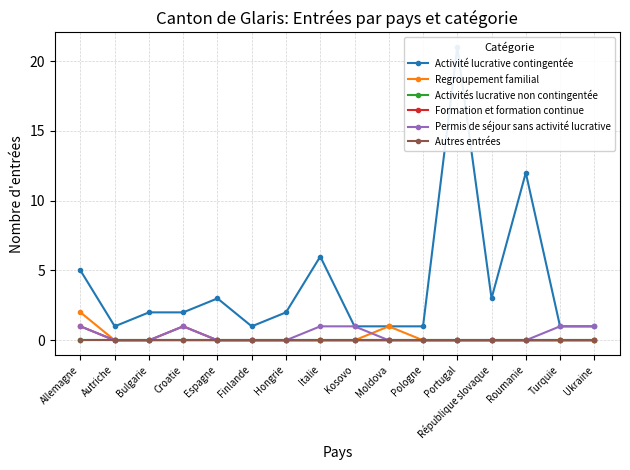

Reading left to right, transcribe all the data shown in this chart.

Activité lucrative contingentée: Allemagne=5	Autriche=1	Bulgarie=2	Croatie=2	Espagne=3	Finlande=1	Hongrie=2	Italie=6	Kosovo=1	Moldova=1	Pologne=1	Portugal=21	République slovaque=3	Roumanie=12	Turquie=1	Ukraine=1
Regroupement familial: Allemagne=2	Autriche=0	Bulgarie=0	Croatie=0	Espagne=0	Finlande=0	Hongrie=0	Italie=0	Kosovo=0	Moldova=1	Pologne=0	Portugal=0	République slovaque=0	Roumanie=0	Turquie=0	Ukraine=0
Activités lucrative non contingentée: Allemagne=0	Autriche=0	Bulgarie=0	Croatie=0	Espagne=0	Finlande=0	Hongrie=0	Italie=0	Kosovo=0	Moldova=0	Pologne=0	Portugal=0	République slovaque=0	Roumanie=0	Turquie=0	Ukraine=0
Formation et formation continue: Allemagne=1	Autriche=0	Bulgarie=0	Croatie=1	Espagne=0	Finlande=0	Hongrie=0	Italie=0	Kosovo=0	Moldova=0	Pologne=0	Portugal=0	République slovaque=0	Roumanie=0	Turquie=0	Ukraine=0
Permis de séjour sans activité lucrative: Allemagne=1	Autriche=0	Bulgarie=0	Croatie=1	Espagne=0	Finlande=0	Hongrie=0	Italie=1	Kosovo=1	Moldova=0	Pologne=0	Portugal=0	République slovaque=0	Roumanie=0	Turquie=1	Ukraine=1
Autres entrées: Allemagne=0	Autriche=0	Bulgarie=0	Croatie=0	Espagne=0	Finlande=0	Hongrie=0	Italie=0	Kosovo=0	Moldova=0	Pologne=0	Portugal=0	République slovaque=0	Roumanie=0	Turquie=0	Ukraine=0